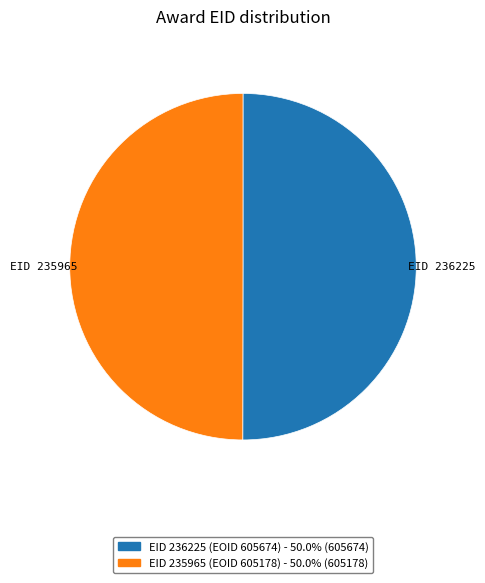

Do EID 236225 and EID 235965 together represent more than half of the pie?

Yes